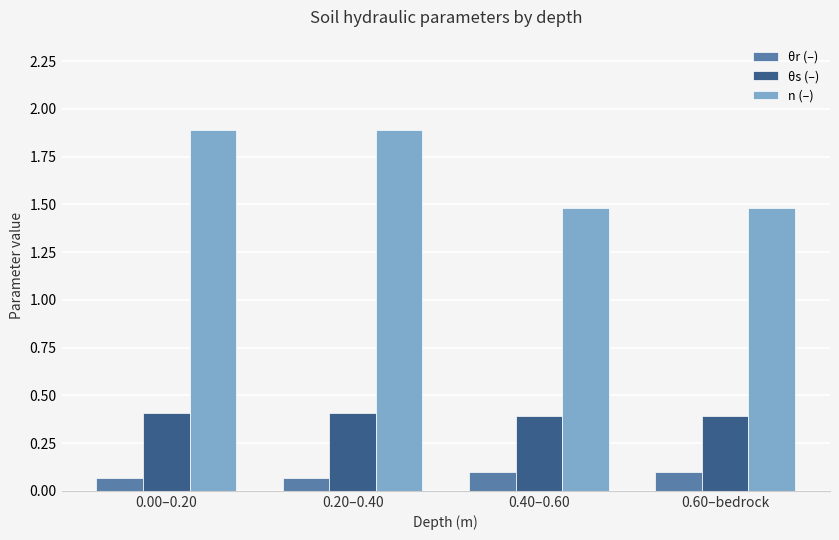

How many categories are shown in the chart?

4